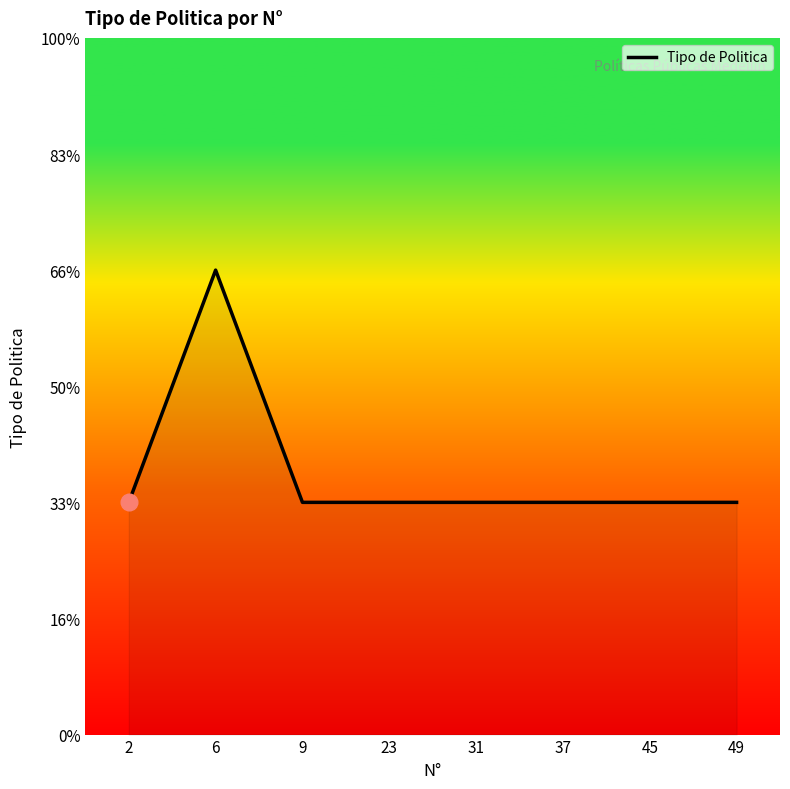

Does the chart display data point markers on the line(s)?

No